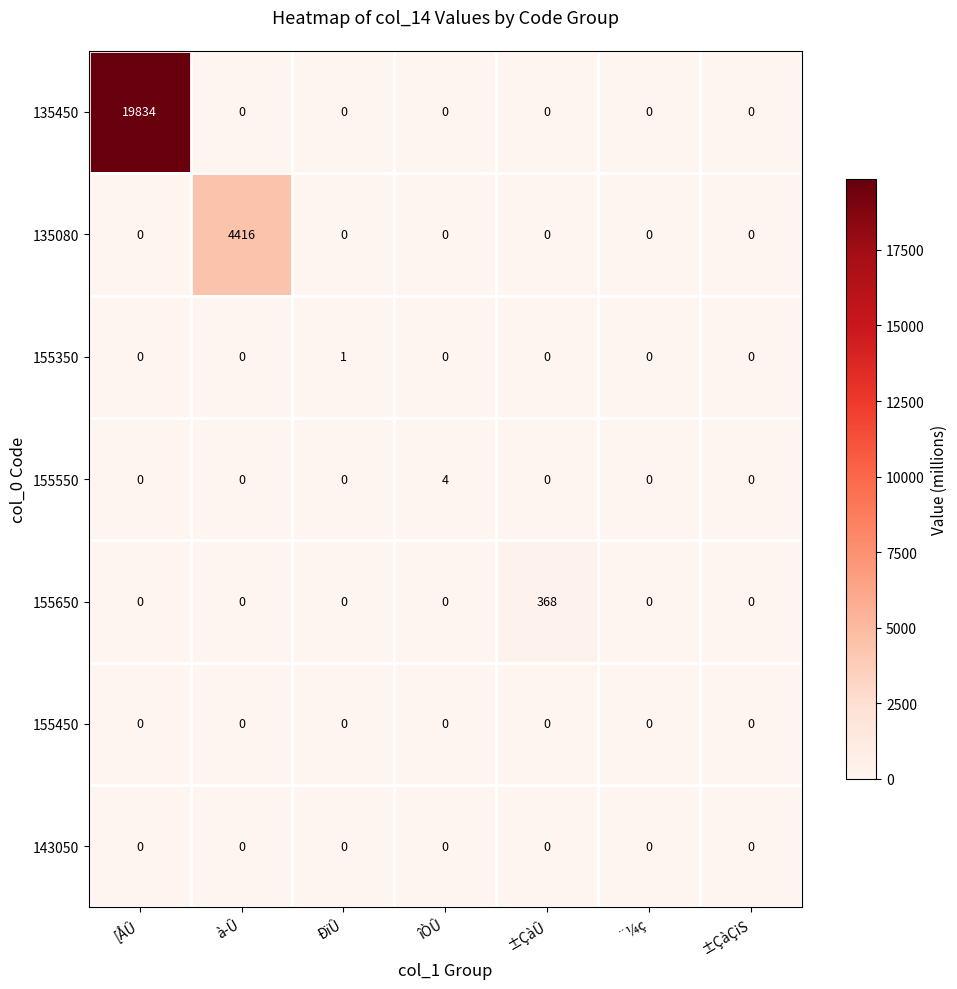

How many 155350 values are between 0 and 1?

7